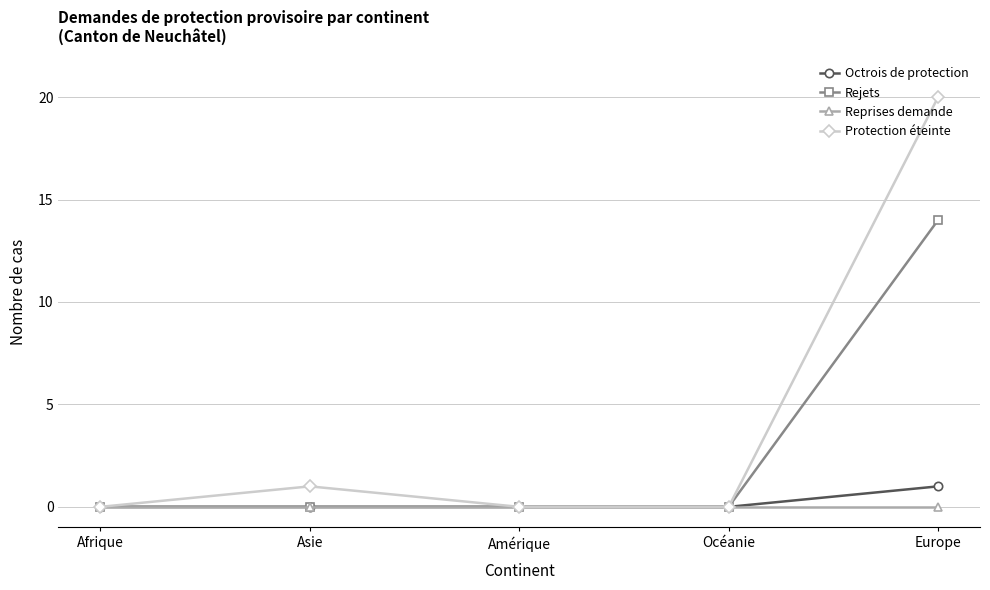

What is the total value across all series at Asie?

1